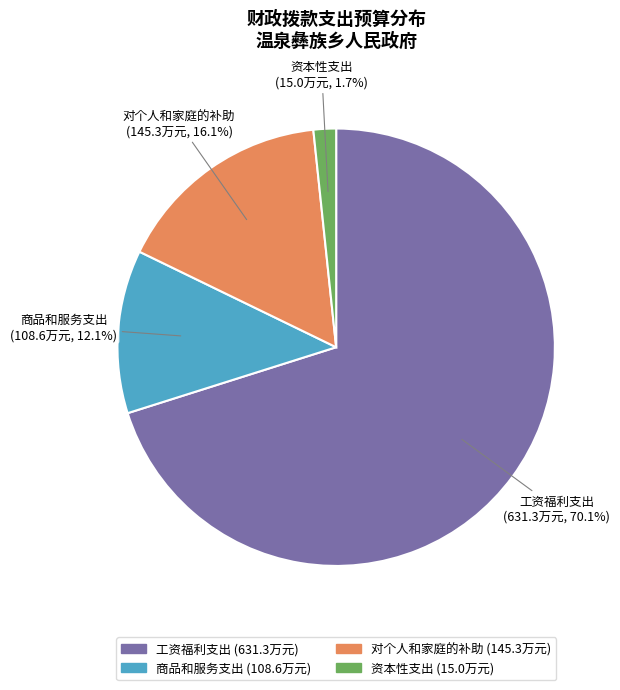

To the nearest percent, what is the average slice percentage?

25%